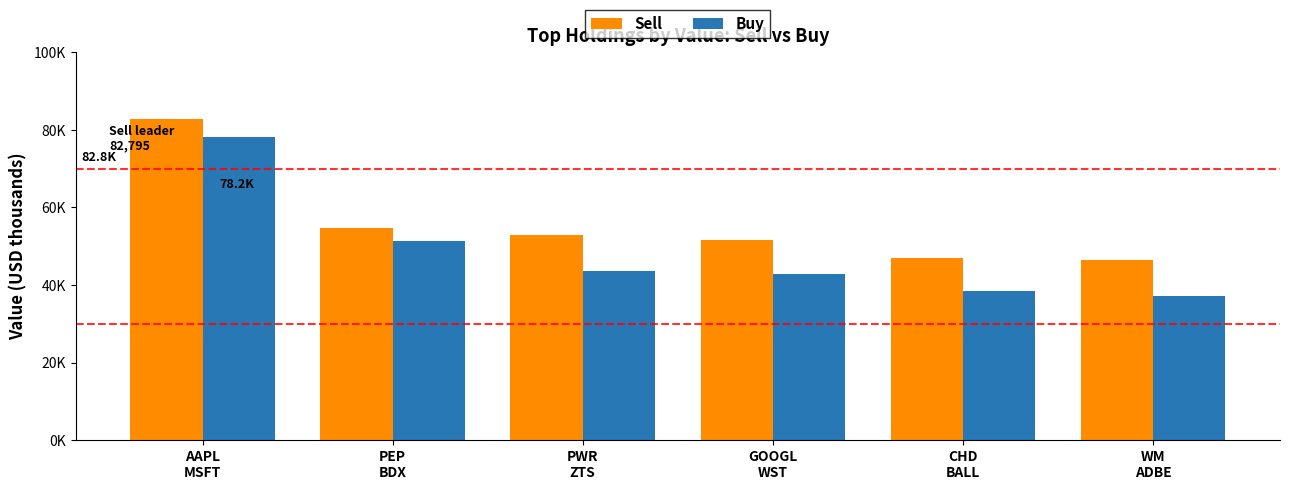

Does the chart contain any negative values?

No